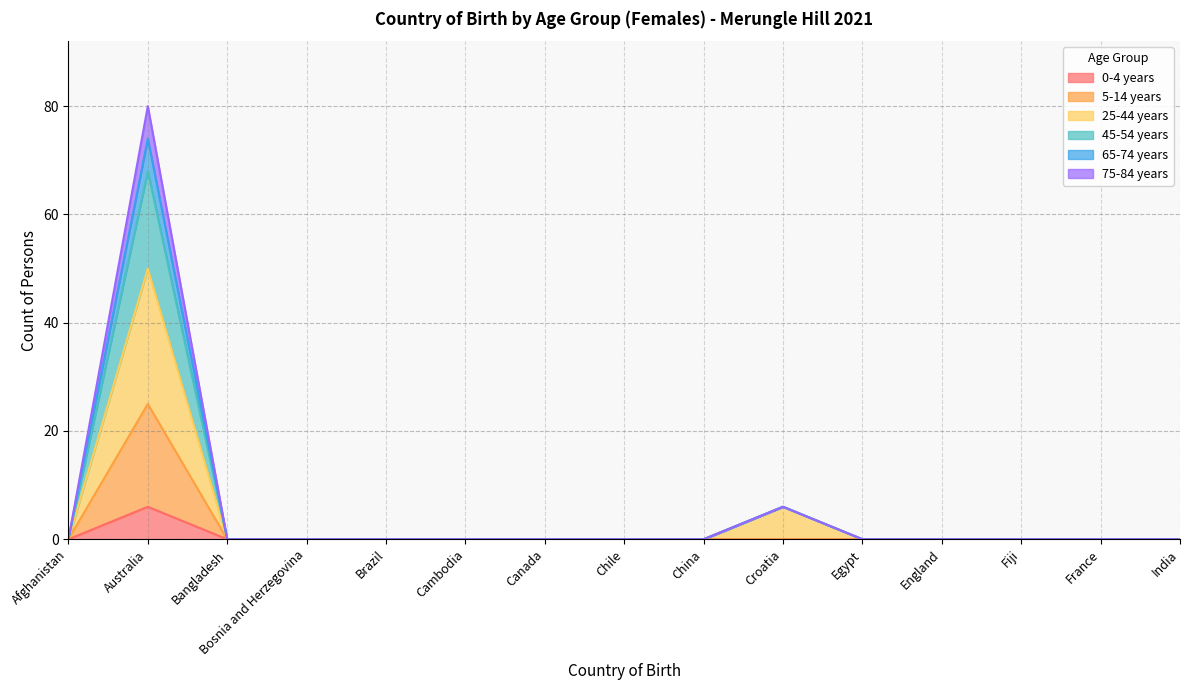

How many lines are shown in the chart?

6